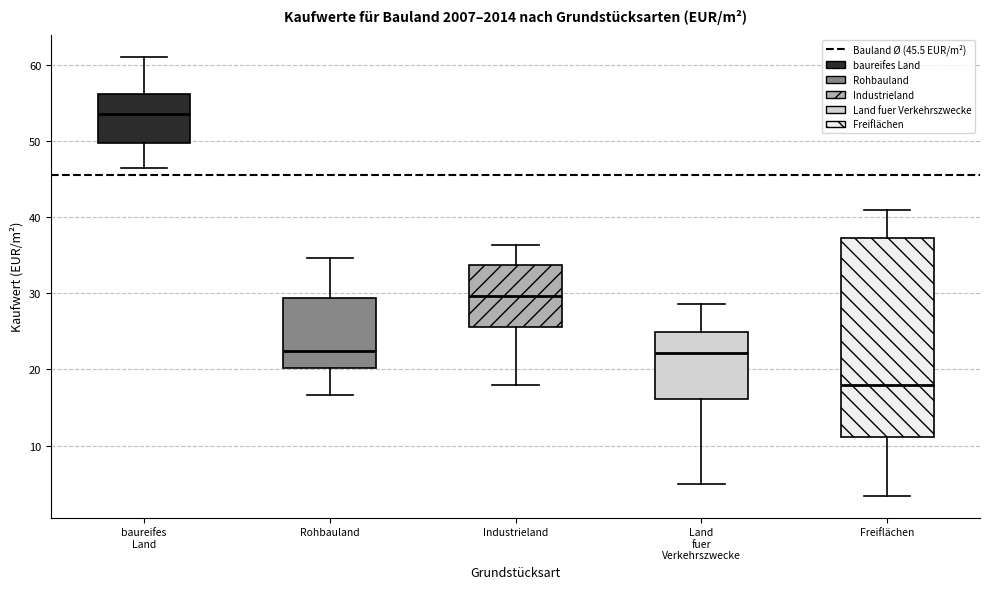

Which box is the tallest, from its lower edge to its upper edge?

Freiflächen